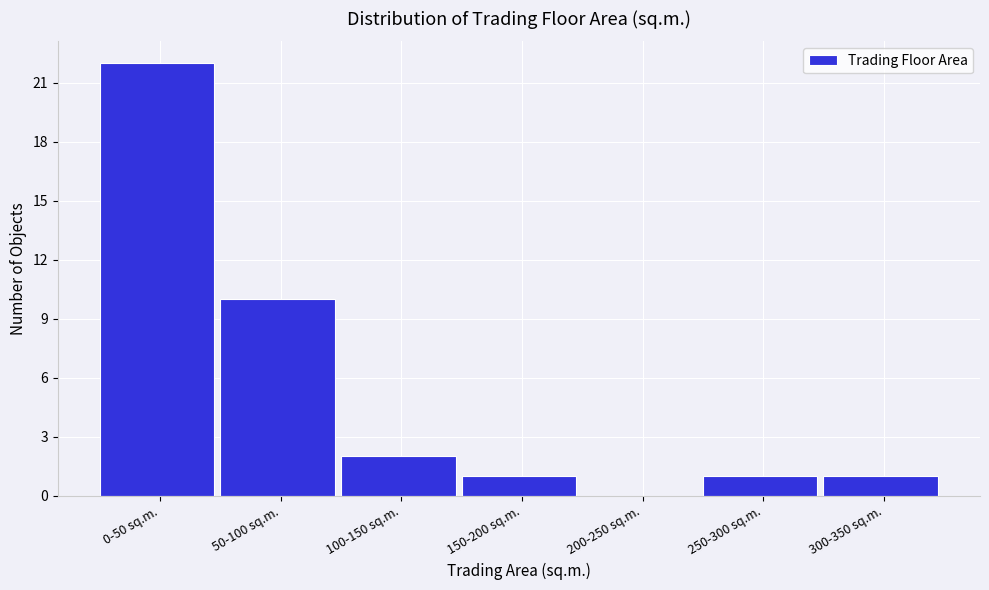

Reading left to right, list all the values displayed in this chart.

0-50 sq.m.=22	50-100 sq.m.=10	100-150 sq.m.=2	150-200 sq.m.=1	200-250 sq.m.=0	250-300 sq.m.=1	300-350 sq.m.=1